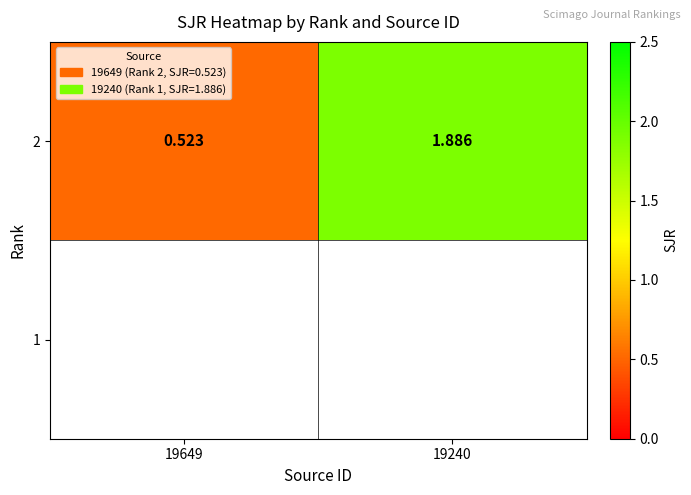

Between 19240 and 19649, which is larger?

19240